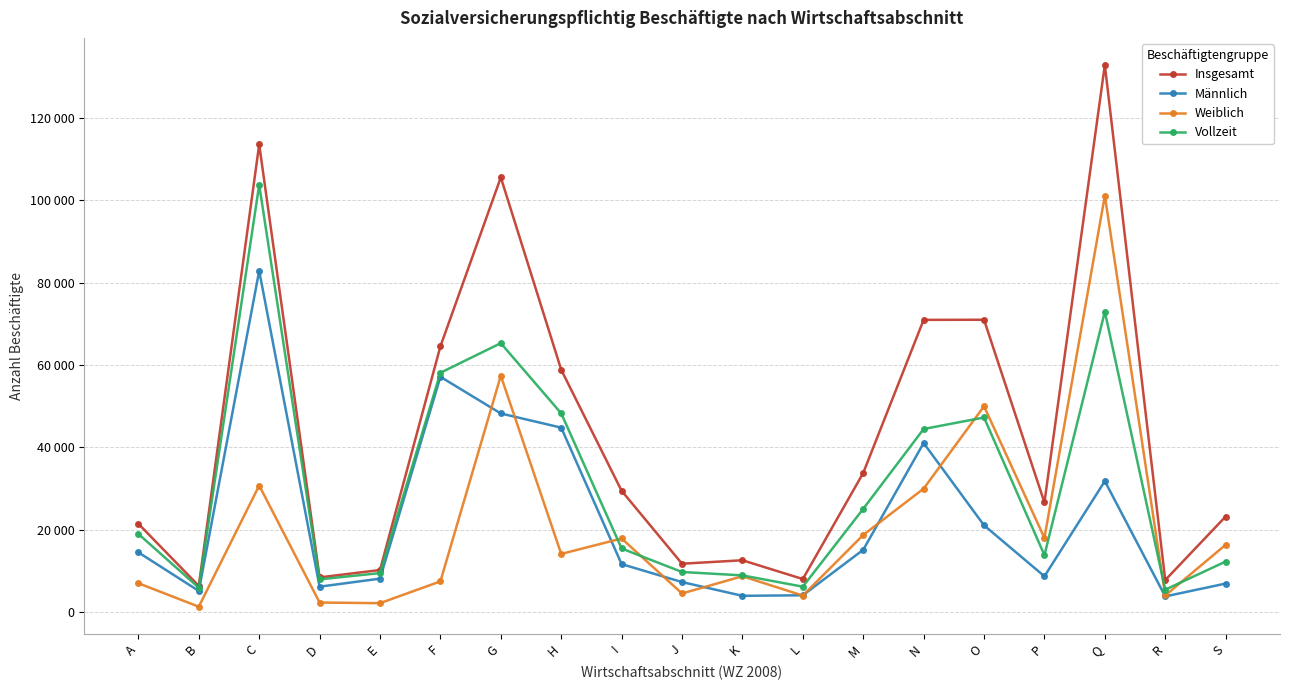

What is the sum of all Vollzeit values?

578465